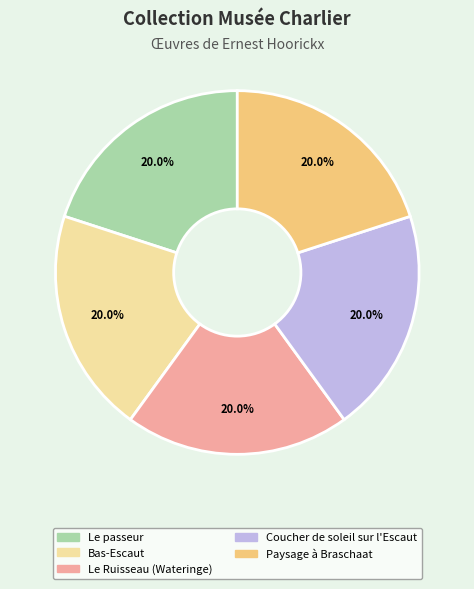

Approximately how many times larger is the value at Le Ruisseau (Wateringe) compared to Coucher de soleil sur l'Escaut?

1.0